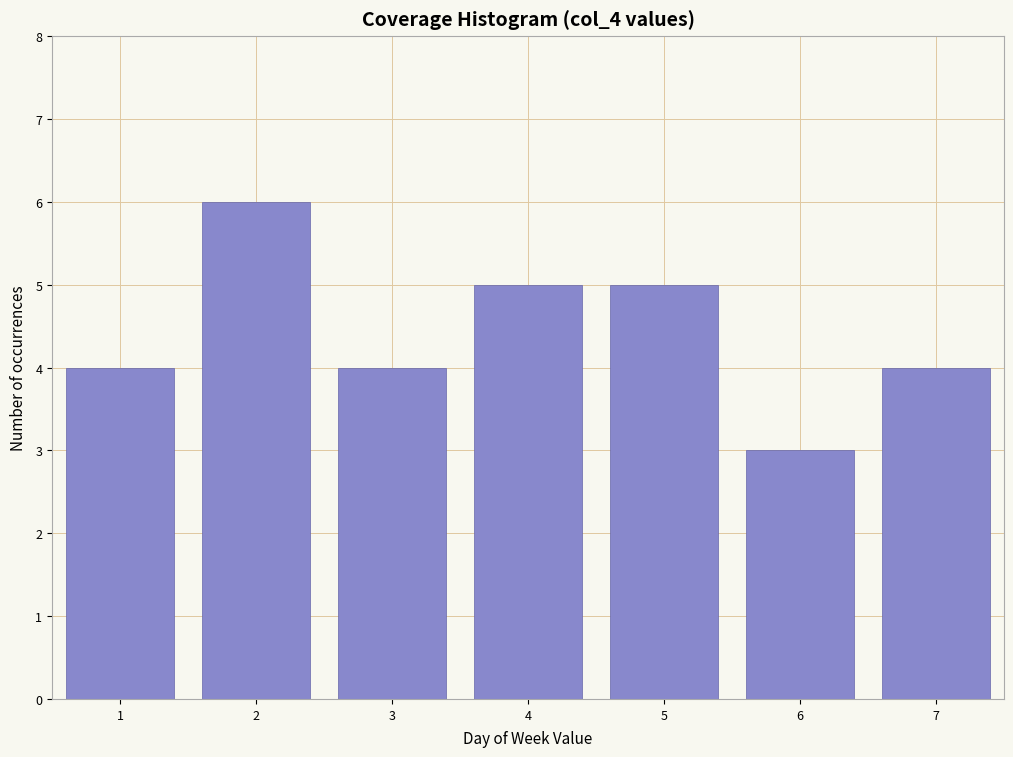

Reading right to left, what are all the values shown in this chart?

7=4	6=3	5=5	4=5	3=4	2=6	1=4